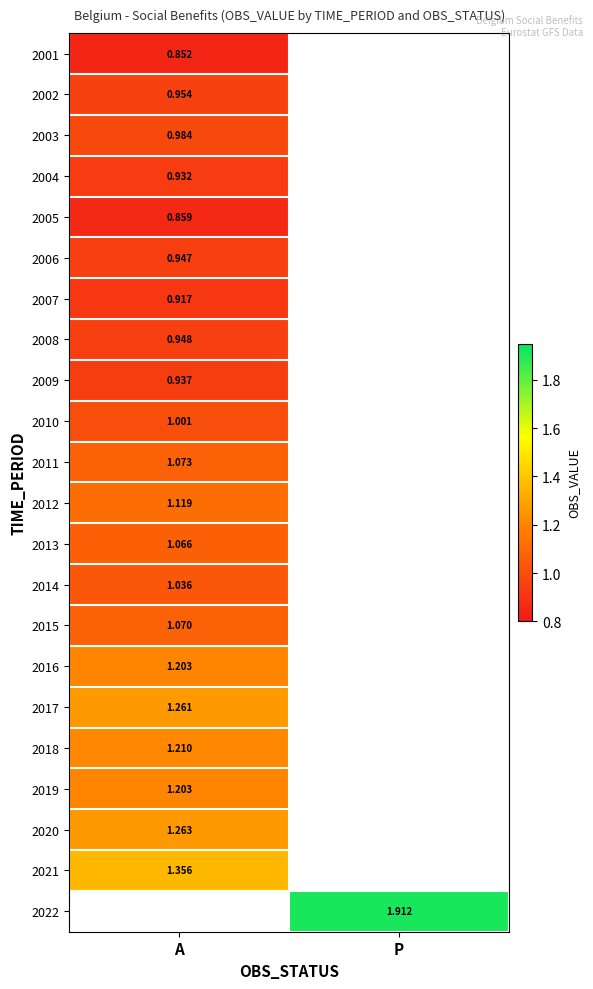

Count the number of categories in the chart.

2